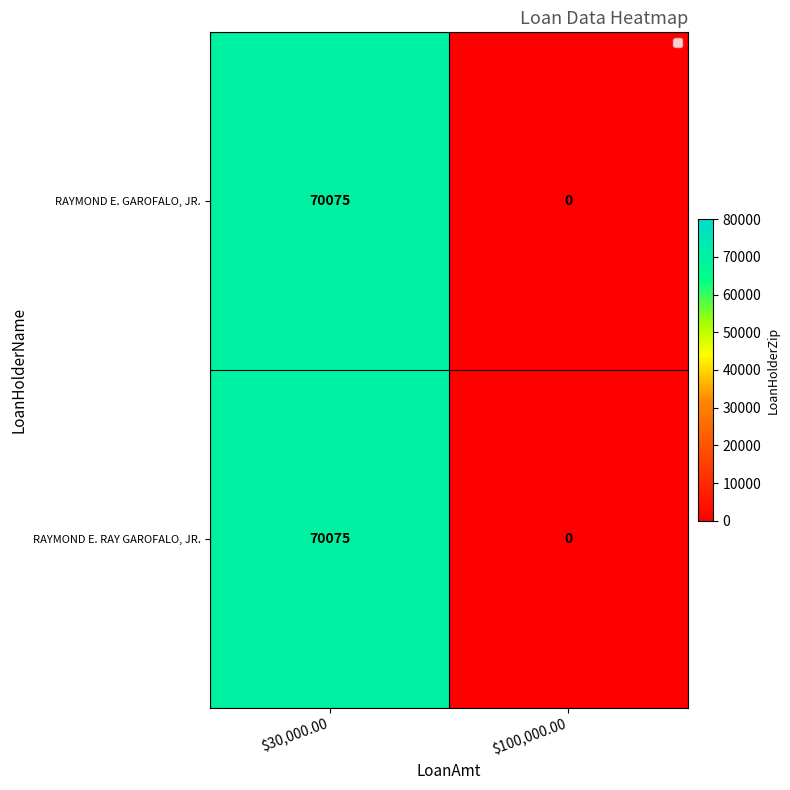

Reading left to right, extract all data points from this chart.

RAYMOND E. GAROFALO, JR.: 70075	0
RAYMOND E. RAY GAROFALO, JR.: 70075	0